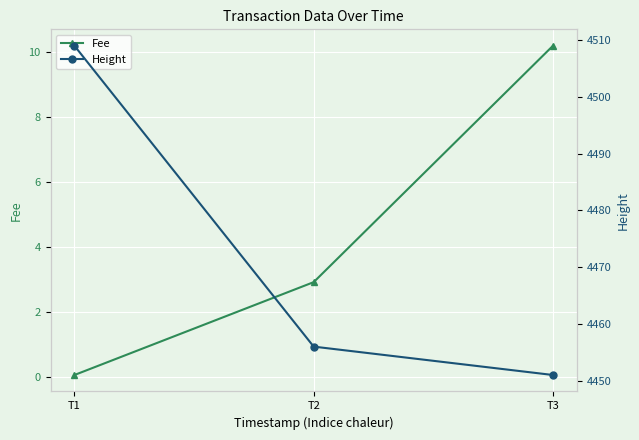

The Fee series shows 2.9 at T2. True or false?

True